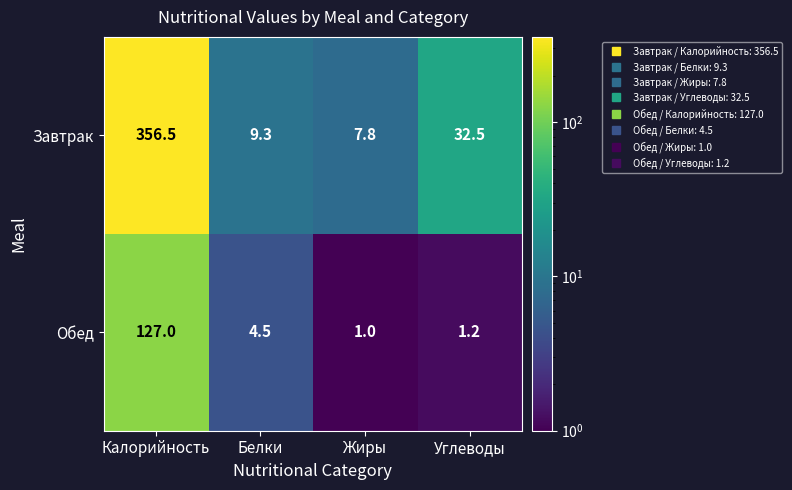

Between Калорийность and Углеводы, which series saw the biggest shift?

Завтрак